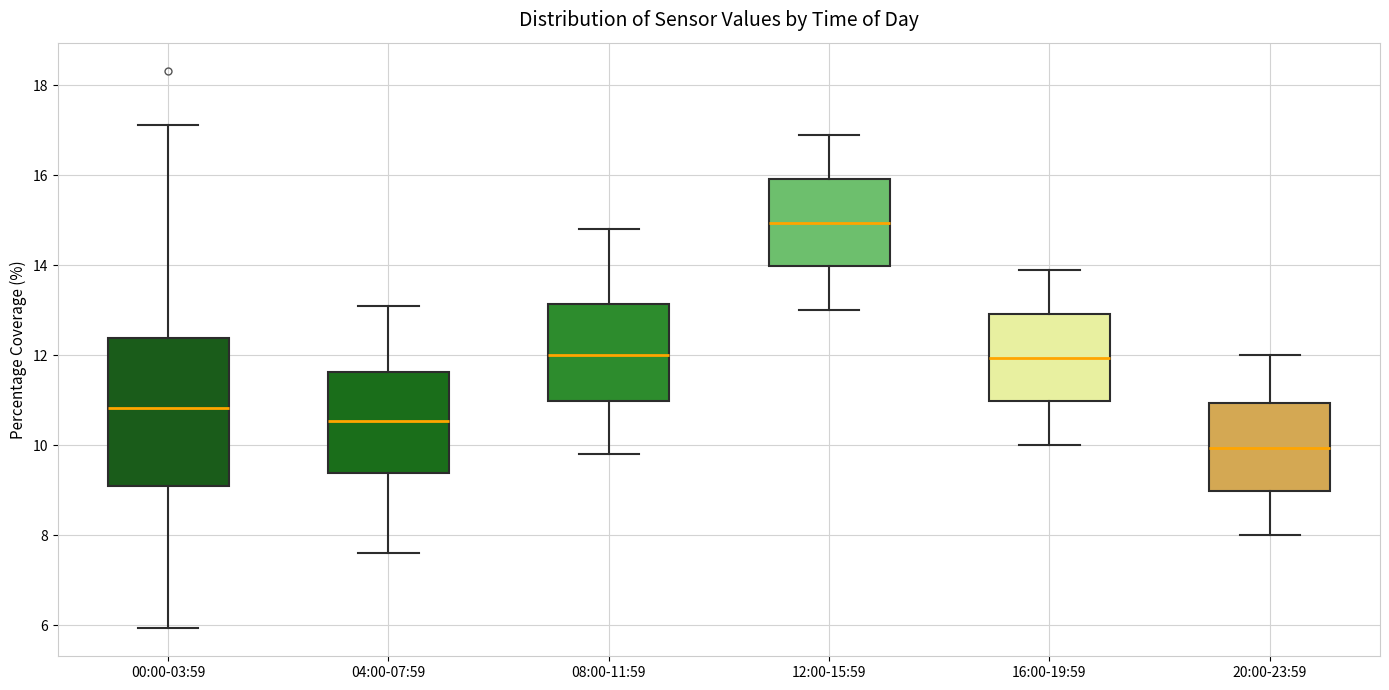

Comparing the boxes themselves (not the whiskers), which one is the tallest?

00:00-03:59